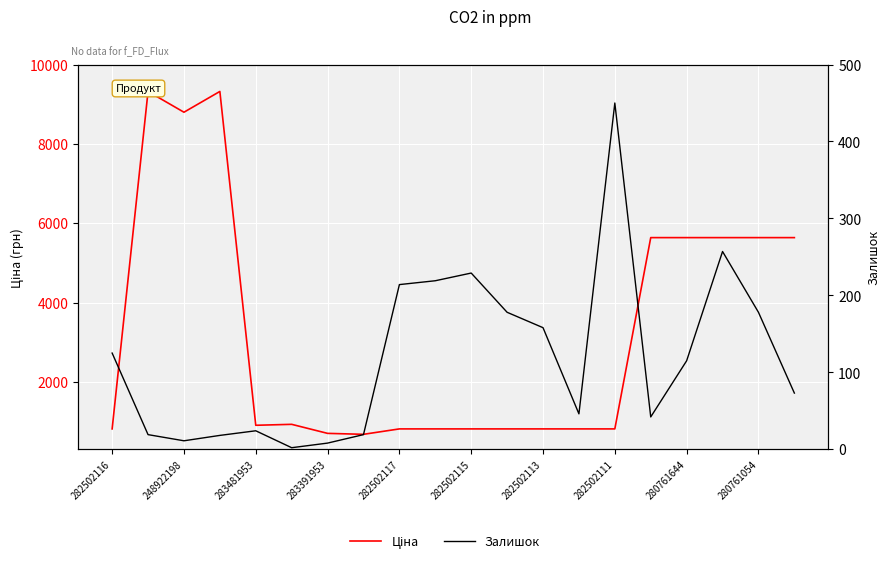

Which label corresponds to the largest value in the chart?

248922198